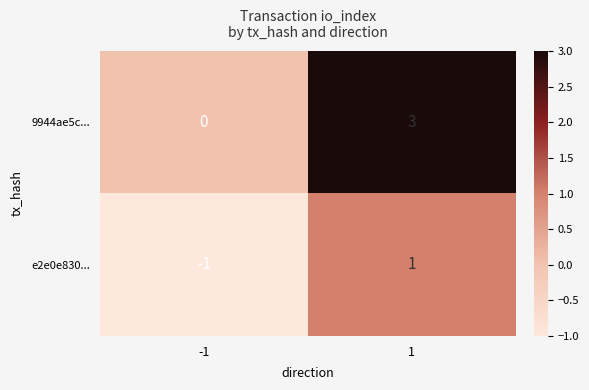

True or false: 9944ae5c... has a value of -1 at -1.

False